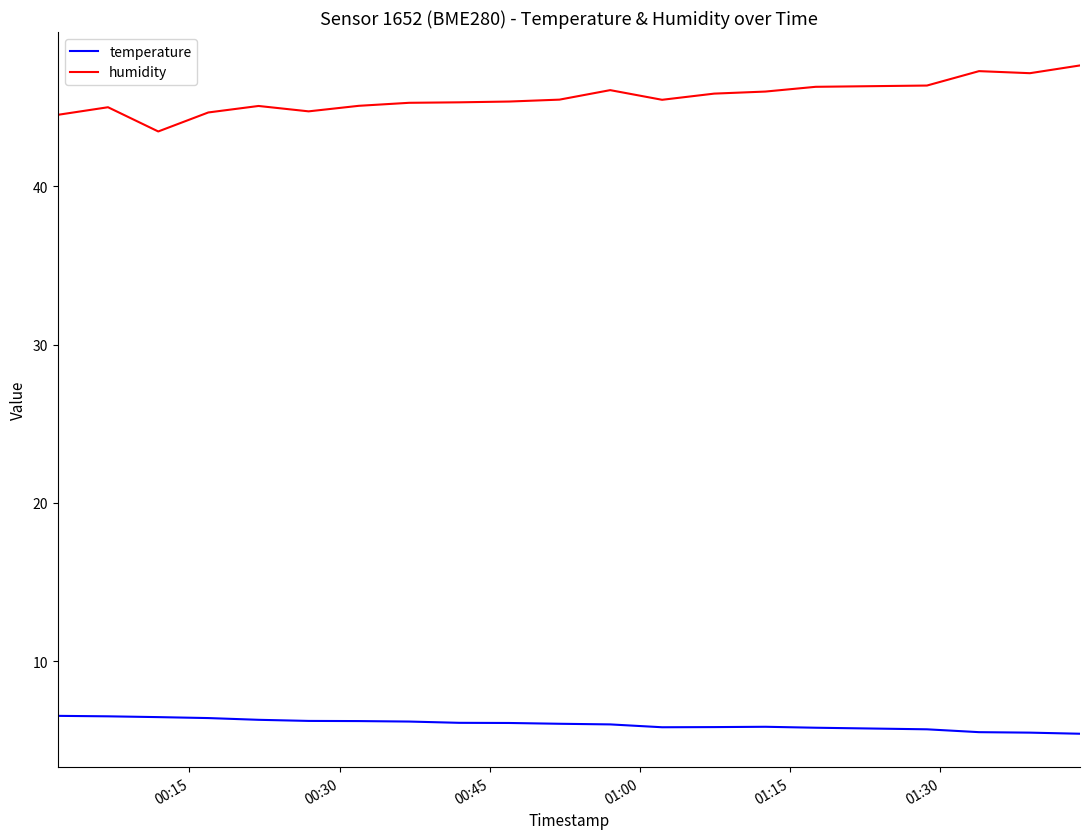

What is the greatest value displayed?

47.6